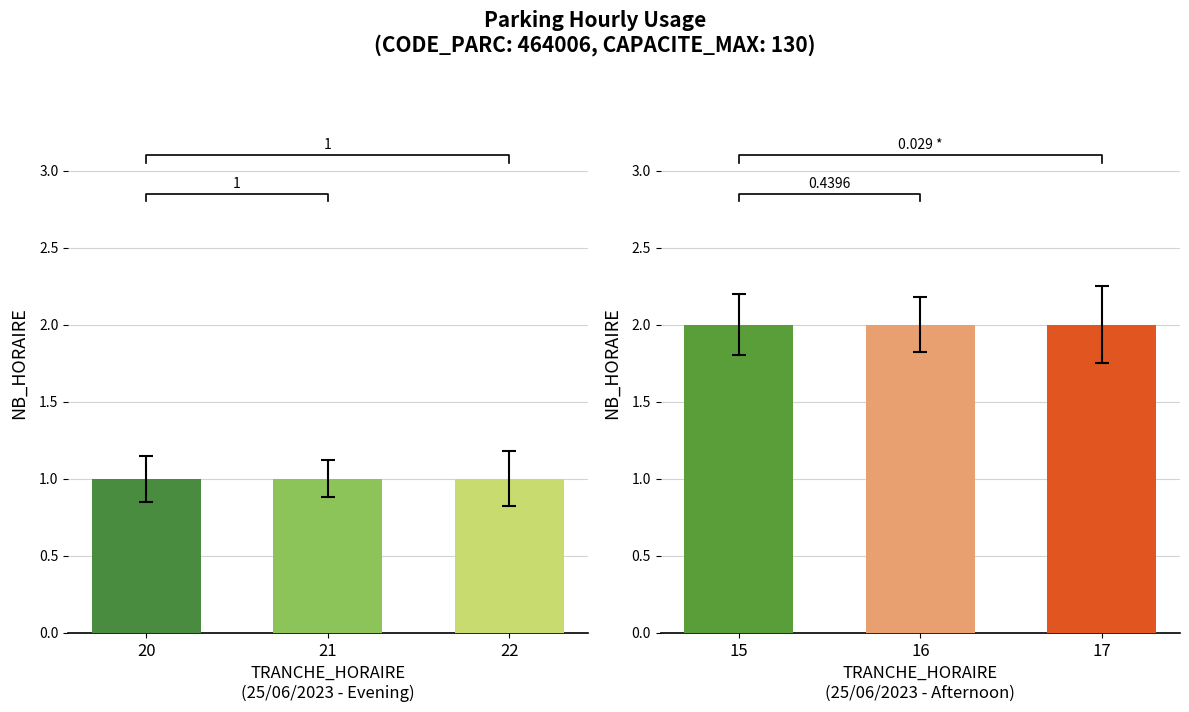

How many distinct data groups are displayed?

1